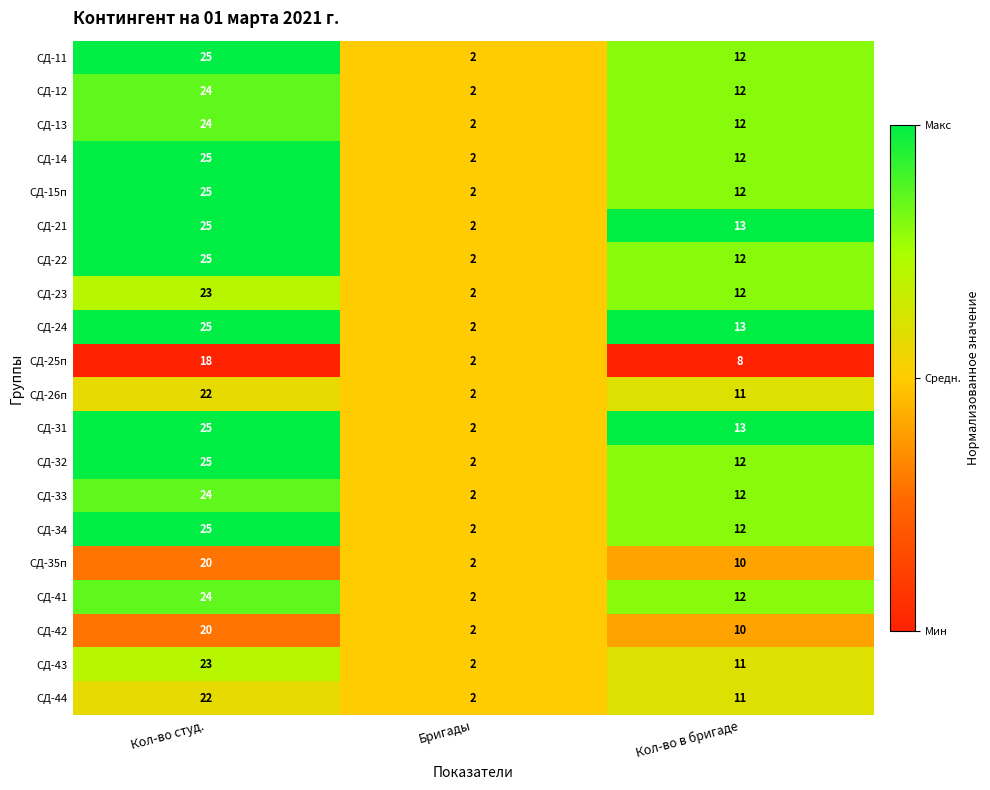

List the labels in order of СД-34 value, smallest first.

Бригады, Кол-во в бригаде, Кол-во студ.